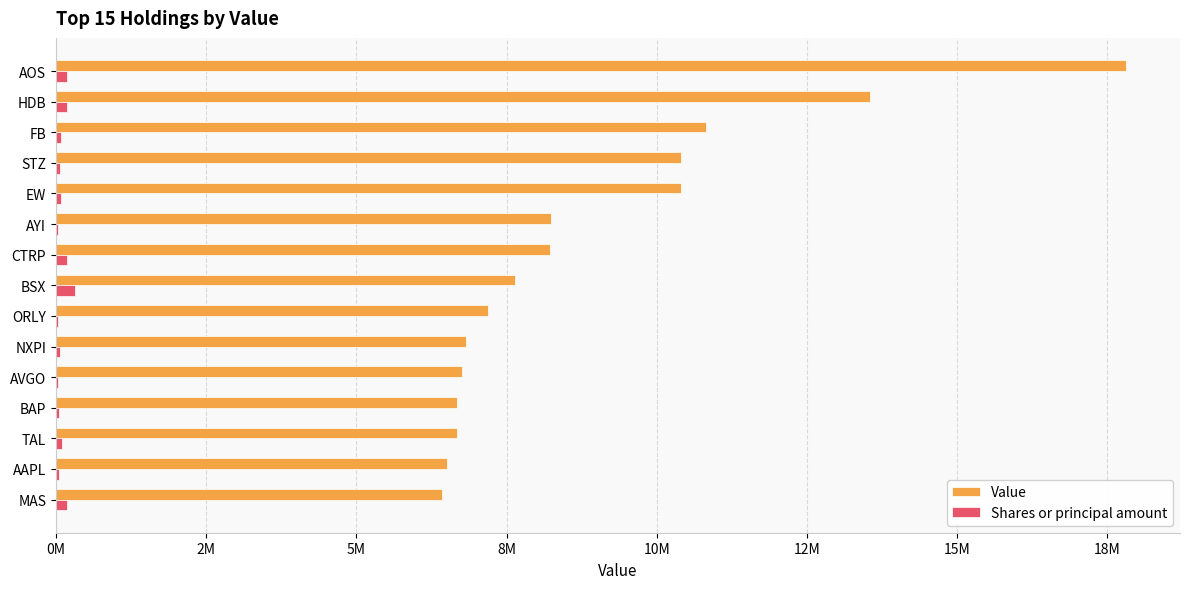

What are all the series names shown in the legend?

Value, Shares or principal amount